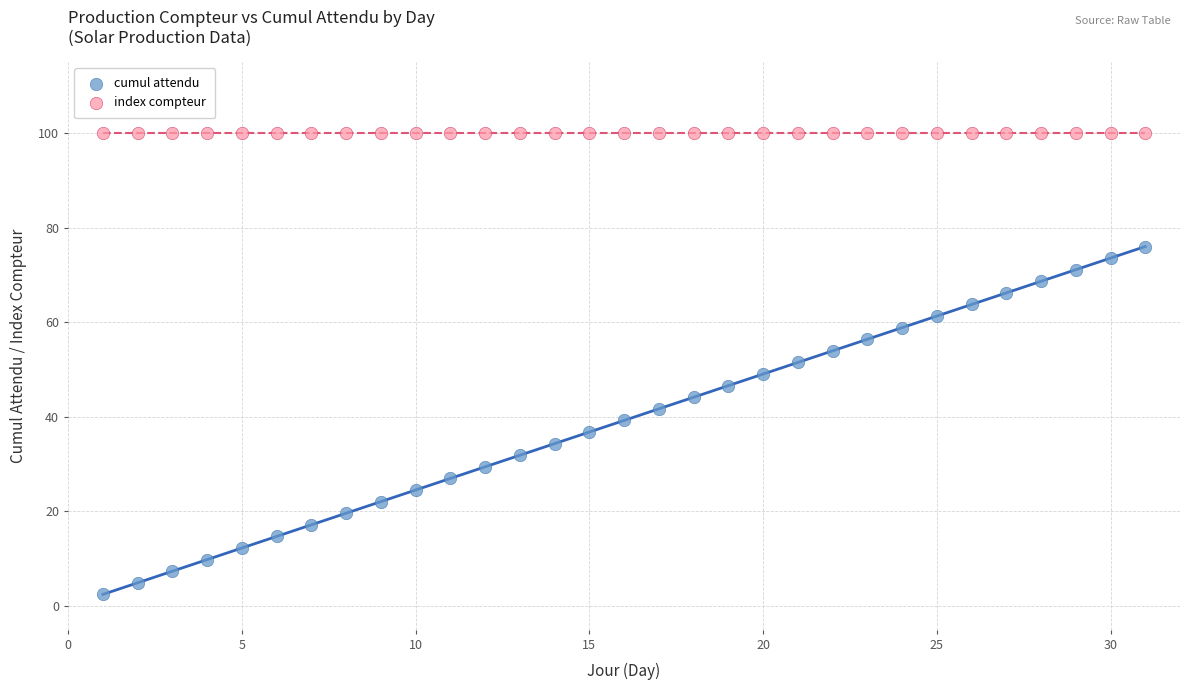

Which series reaches the minimum Y coordinate?

cumul attendu